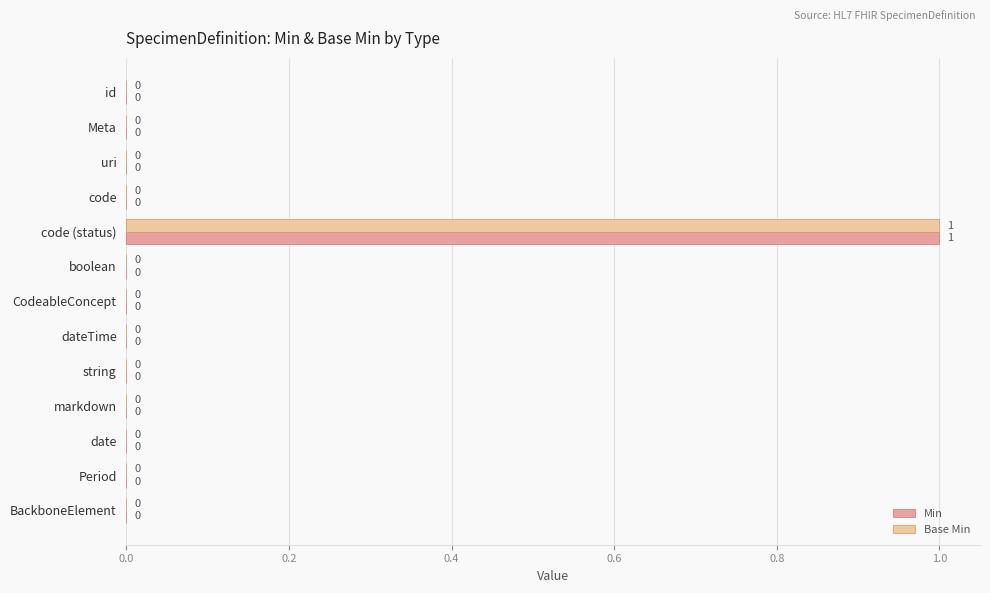

Is it true that Base Min equals 0 at date?

True